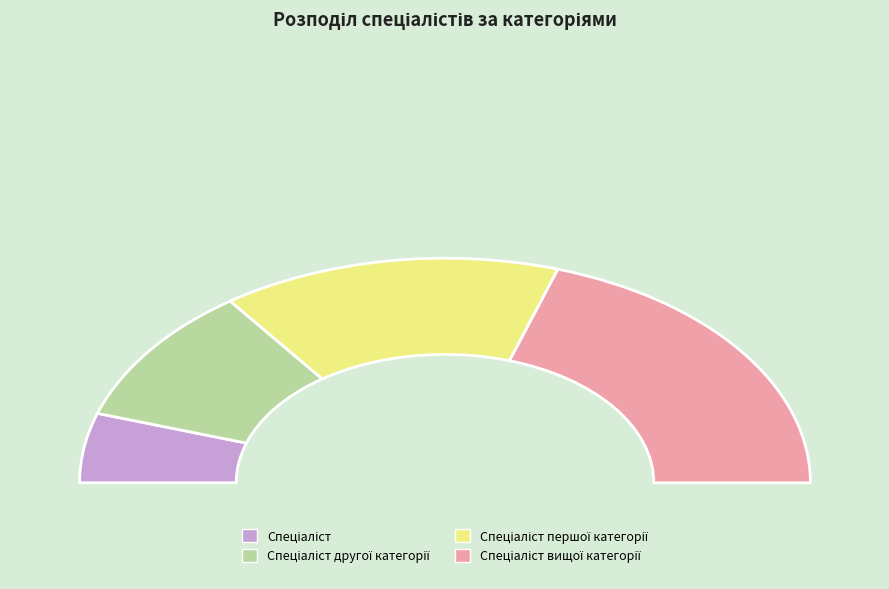

To the nearest percent, what is the average slice percentage?

25%